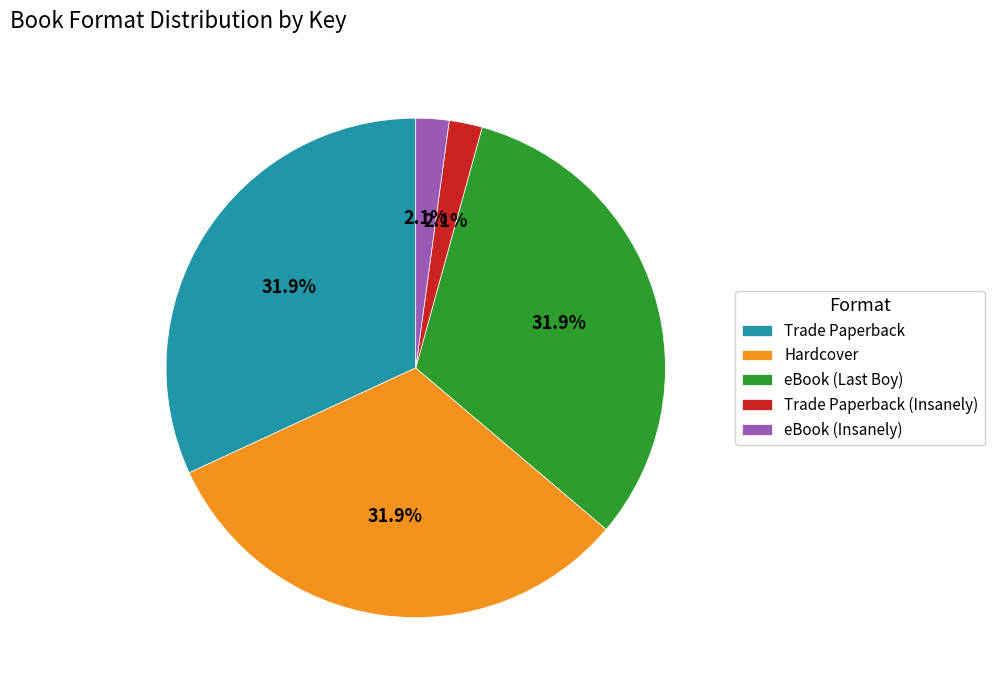

Combined, what portion of the pie is Hardcover and Trade Paperback (Insanely)?

34.0%